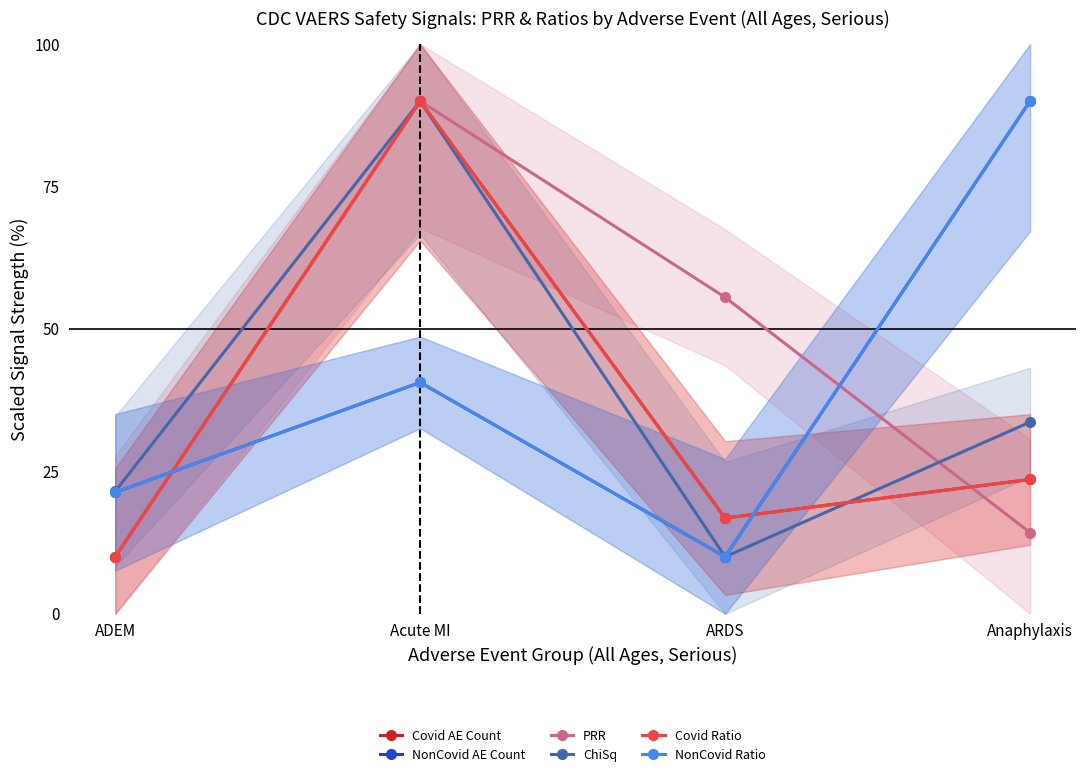

The ChiSq series shows 90.0 at Acute MI. True or false?

True